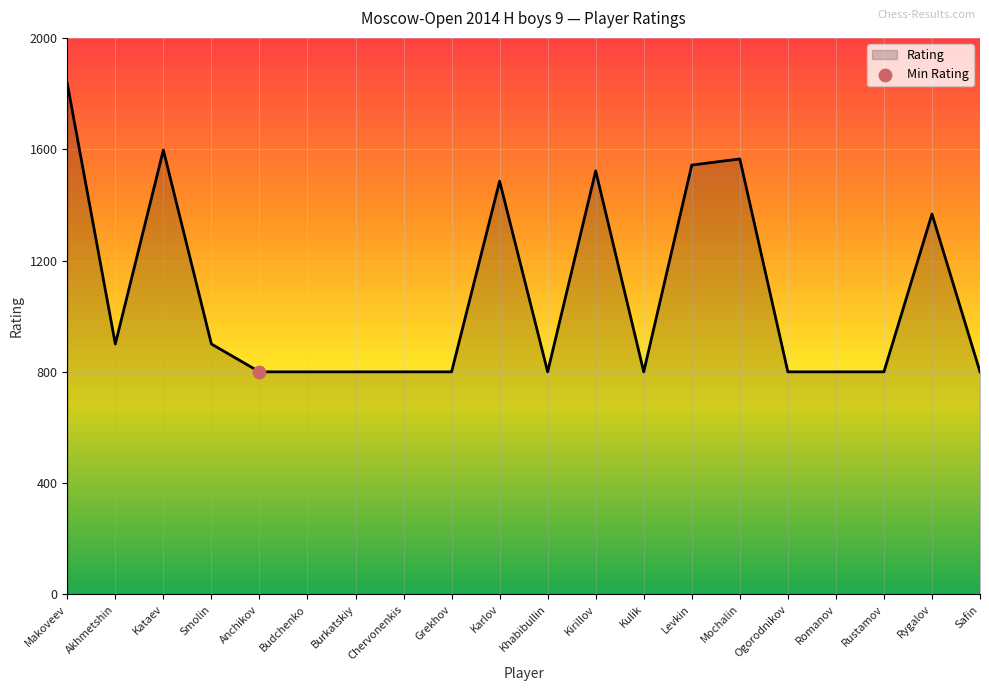

Which has a higher value, Rygalov or Kataev?

Kataev